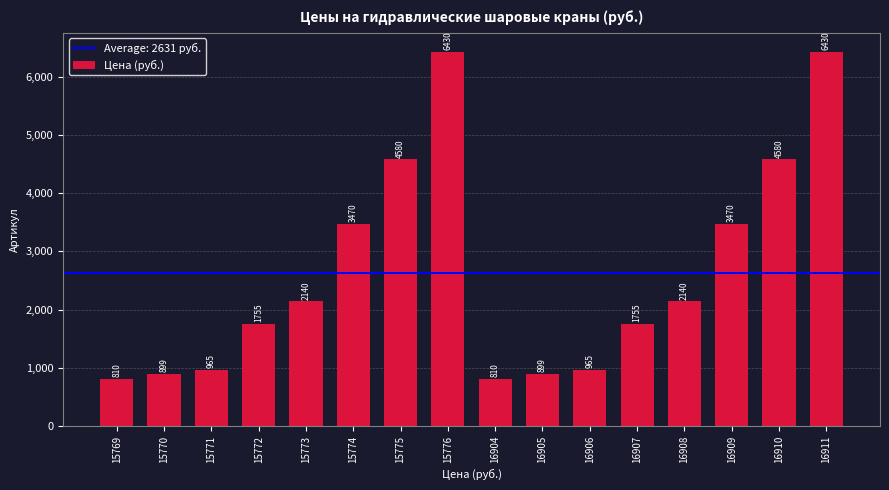

What is the difference between the maximum and minimum values?

5620